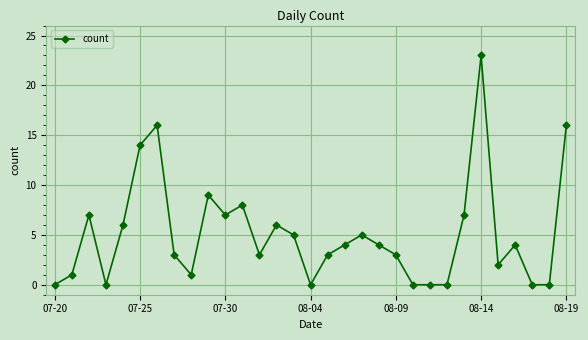

What is the greatest value displayed?

23